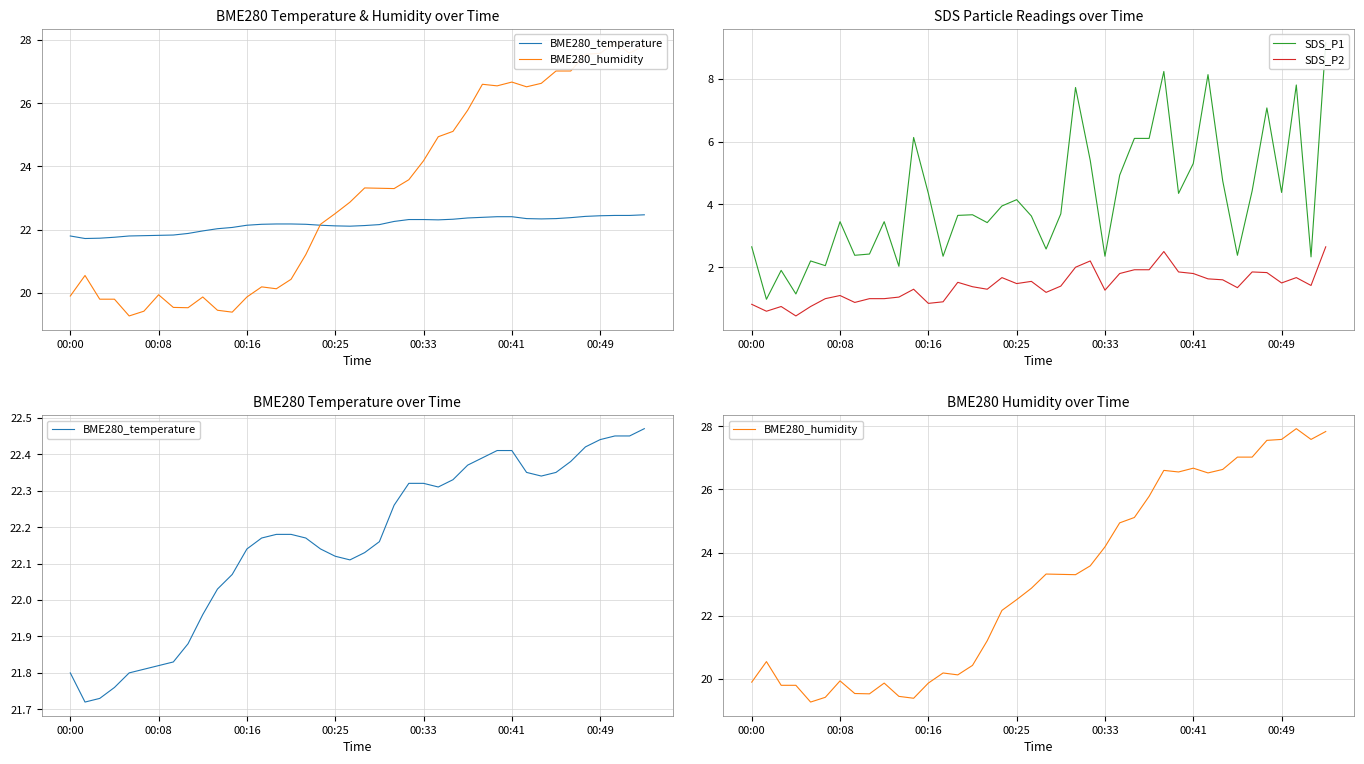

How many data points in BME280_humidity are above 23?

20